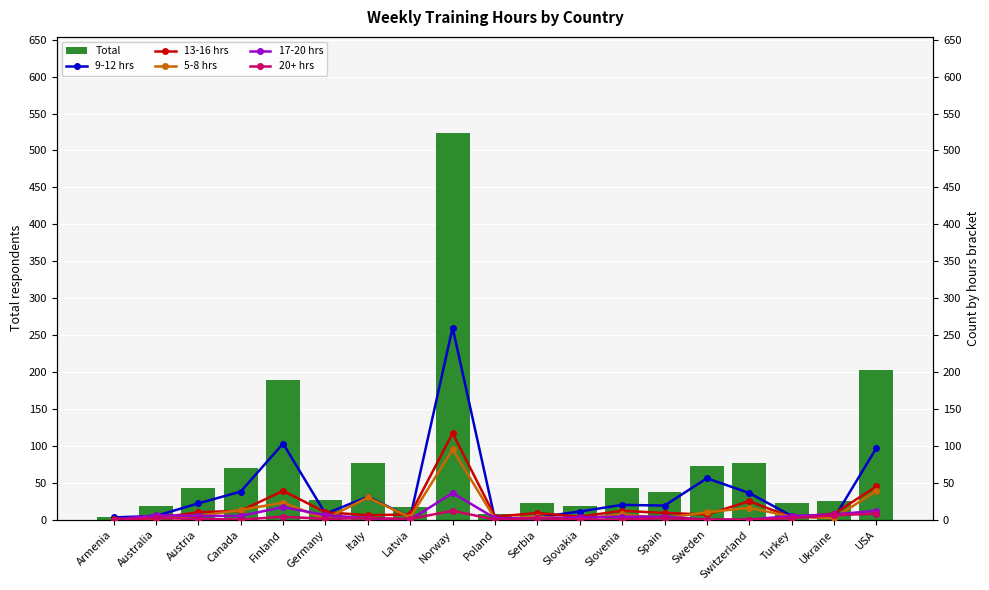

What are all the series names shown in the legend?

Total, 9-12 hrs, 13-16 hrs, 5-8 hrs, 17-20 hrs, 20+ hrs